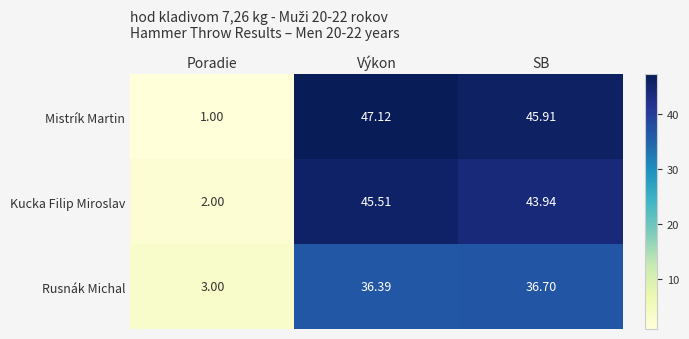

At which category is the sum across all series the highest?

Výkon